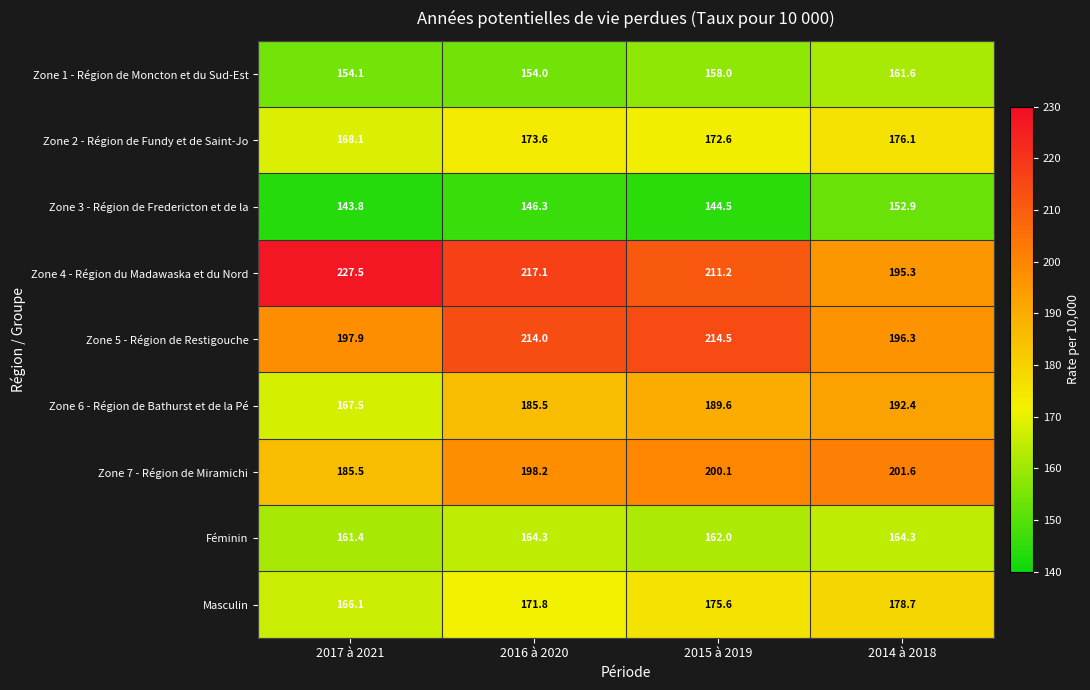

True or false: Zone 3 - Région de Fredericton et de la has a value of 144.5 at 2015 à 2019.

True